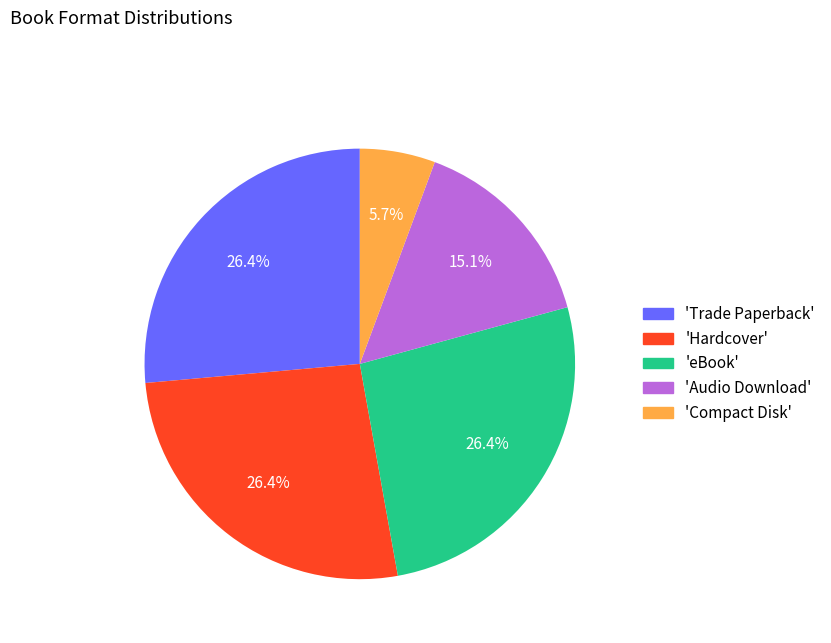

Is there any slice that represents more than half of the pie?

No